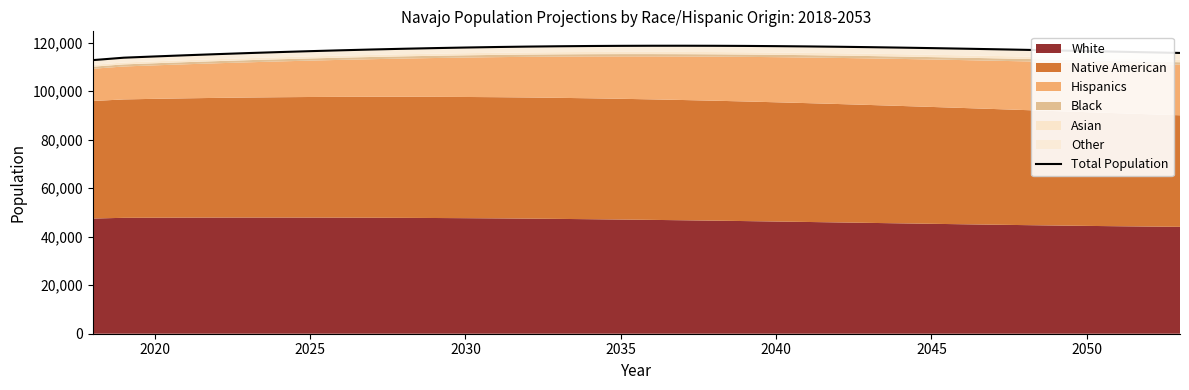

What is the average value?

117064.3